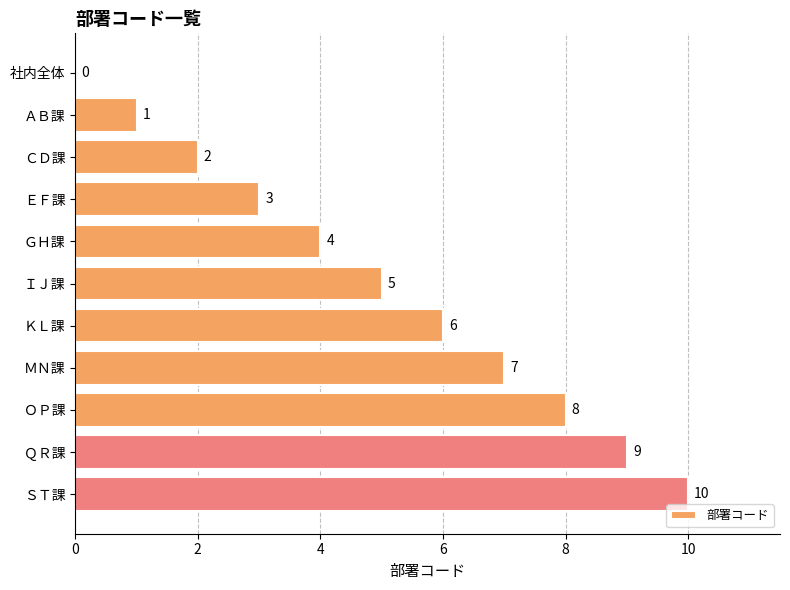

True or false: the data shows 1 at ＫＬ課.

False